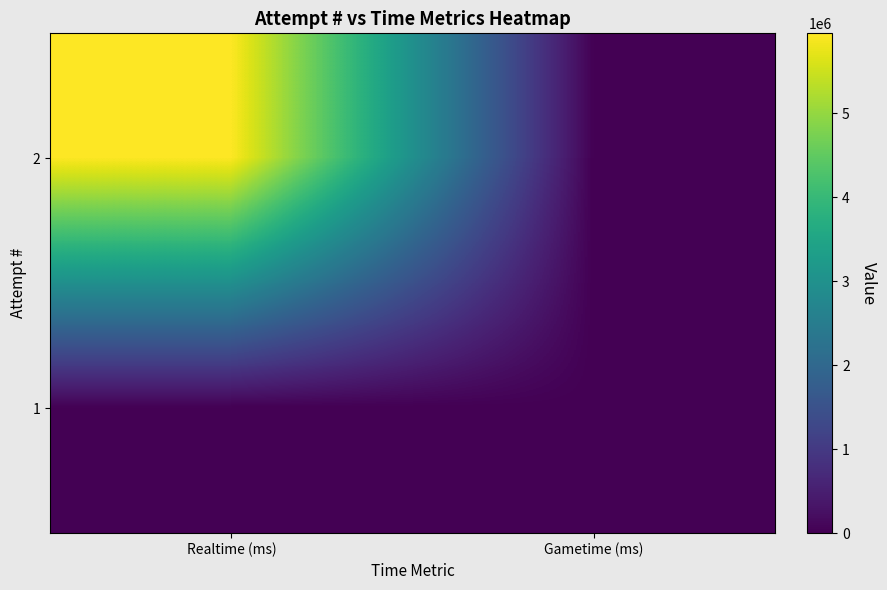

Reading left to right, list all the values displayed in this chart.

2: Realtime (ms)=5950458	Gametime (ms)=0
1: Realtime (ms)=0	Gametime (ms)=0